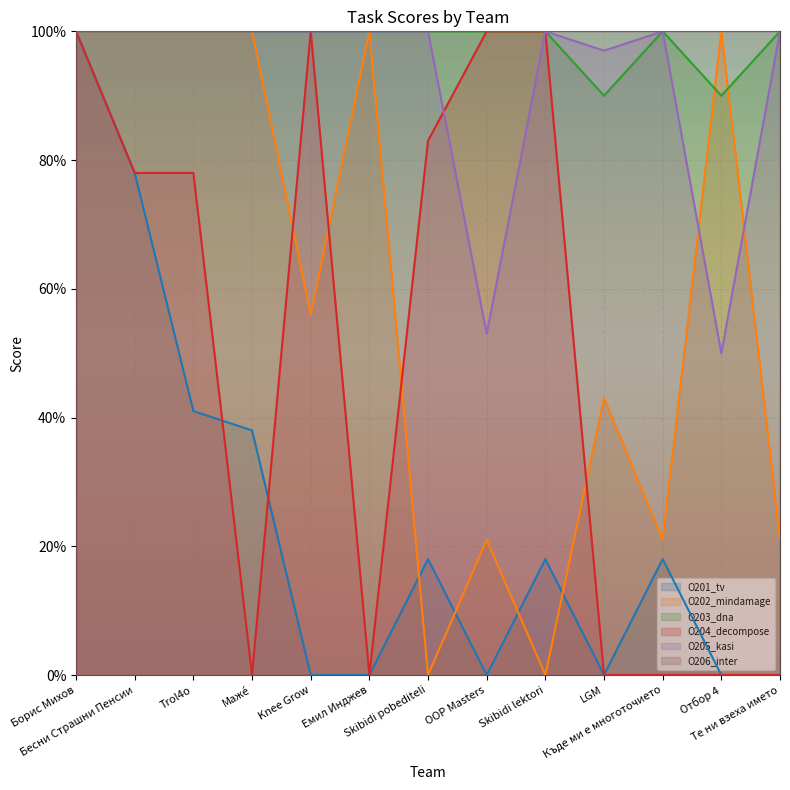

What is the spread (max minus min) of values at OOP Masters?

100